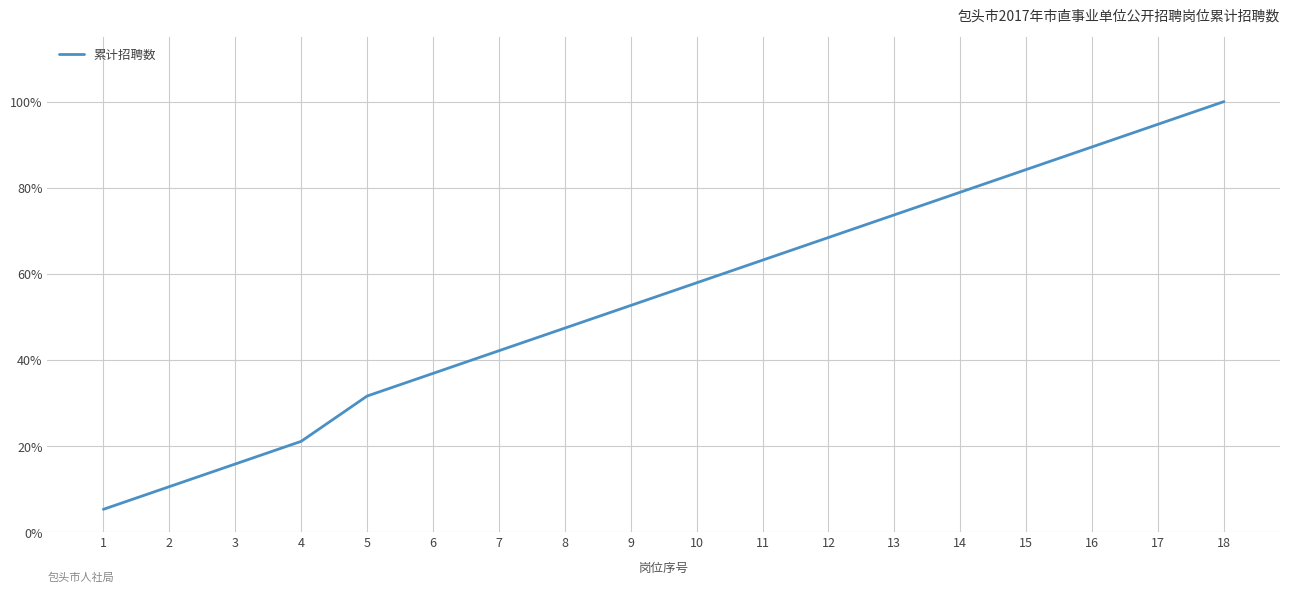

List the labels in order of value, largest first.

18, 17, 16, 15, 14, 13, 12, 11, 10, 9, 8, 7, 6, 5, 4, 3, 2, 1